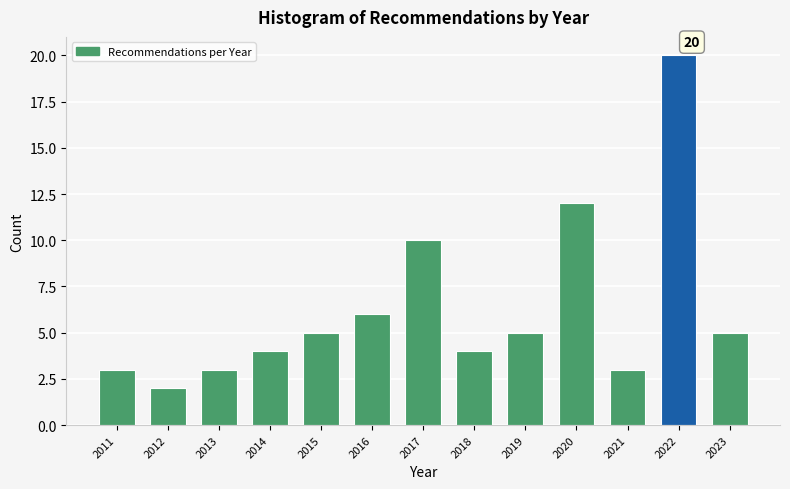

Reading left to right, what are all the values shown in this chart?

3	2	3	4	5	6	10	4	5	12	3	20	5